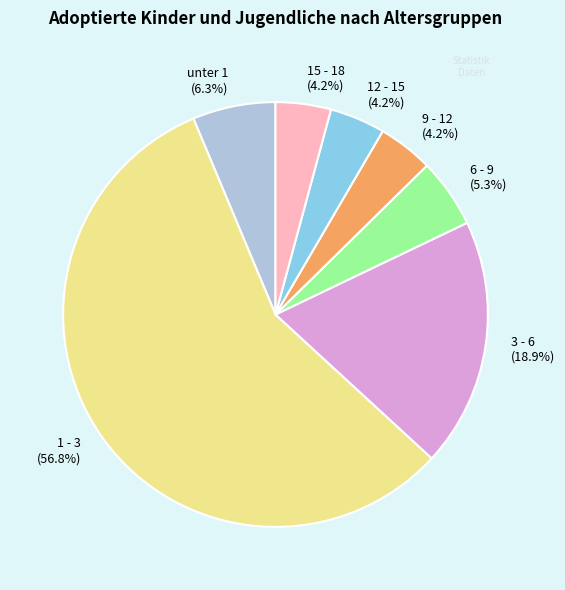

Which has a higher value, 3 - 6 (18.9%) or 15 - 18 (4.2%)?

3 - 6 (18.9%)